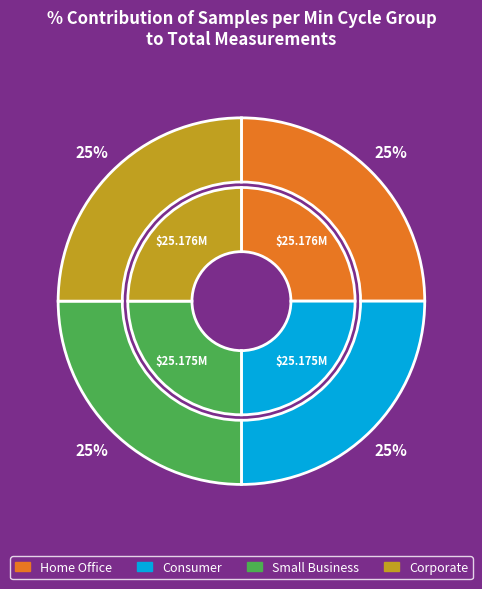

Is it true that 28 is 1% of the pie?

False